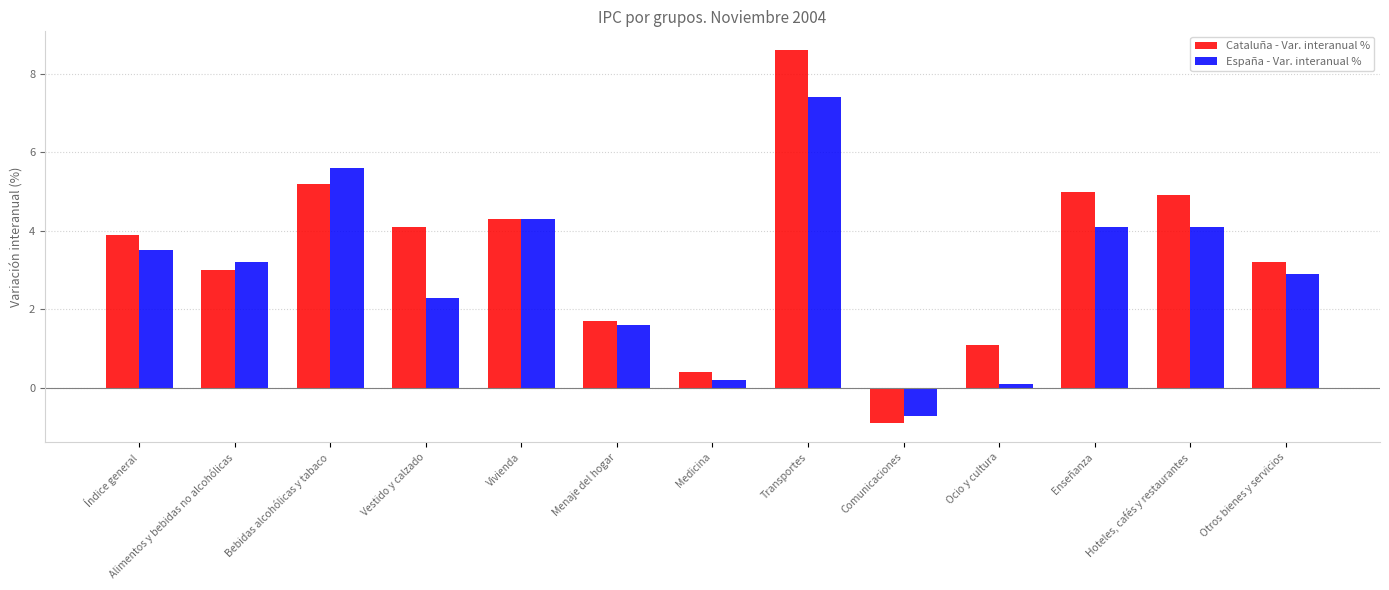

What is the total value across all series at Medicina?

0.6